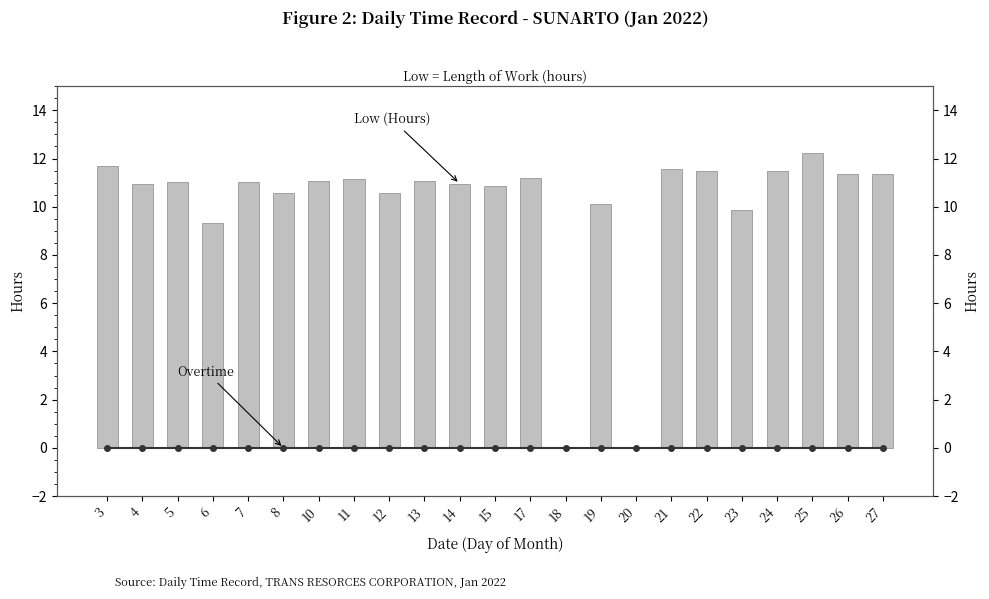

At which category is the sum across all series the highest?

25